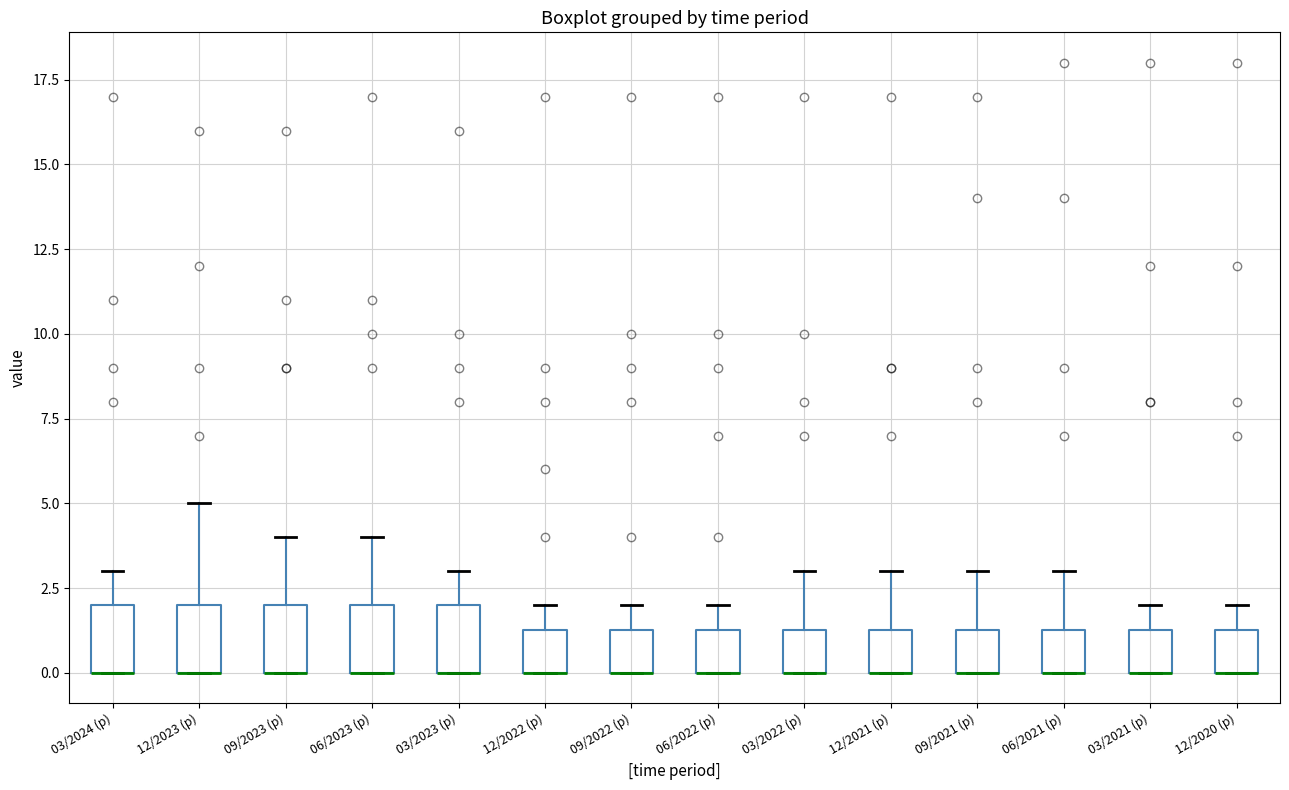

Reading left to right, read every box against the y-axis: the position of its median line, the range the box covers, and the ends of its whiskers. The values are not printed on the chart, so give them approximately, as read against the axis.

03/2024 (p): median 0.0 (drawn on the box's lower edge), box 0.0 to 2.0, whiskers 0.0 to 3.0
12/2023 (p): median 0.0 (drawn on the box's lower edge), box 0.0 to 2.0, whiskers 0.0 to 5.0
09/2023 (p): median 0.0 (drawn on the box's lower edge), box 0.0 to 2.0, whiskers 0.0 to 4.0
06/2023 (p): median 0.0 (drawn on the box's lower edge), box 0.0 to 2.0, whiskers 0.0 to 4.0
03/2023 (p): median 0.0 (drawn on the box's lower edge), box 0.0 to 2.0, whiskers 0.0 to 3.0
12/2022 (p): median 0.0 (drawn on the box's lower edge), box 0.0 to 1.5, whiskers 0.0 to 2.0
09/2022 (p): median 0.0 (drawn on the box's lower edge), box 0.0 to 1.5, whiskers 0.0 to 2.0
06/2022 (p): median 0.0 (drawn on the box's lower edge), box 0.0 to 1.5, whiskers 0.0 to 2.0
03/2022 (p): median 0.0 (drawn on the box's lower edge), box 0.0 to 1.5, whiskers 0.0 to 3.0
12/2021 (p): median 0.0 (drawn on the box's lower edge), box 0.0 to 1.5, whiskers 0.0 to 3.0
09/2021 (p): median 0.0 (drawn on the box's lower edge), box 0.0 to 1.5, whiskers 0.0 to 3.0
06/2021 (p): median 0.0 (drawn on the box's lower edge), box 0.0 to 1.5, whiskers 0.0 to 3.0
03/2021 (p): median 0.0 (drawn on the box's lower edge), box 0.0 to 1.5, whiskers 0.0 to 2.0
12/2020 (p): median 0.0 (drawn on the box's lower edge), box 0.0 to 1.5, whiskers 0.0 to 2.0